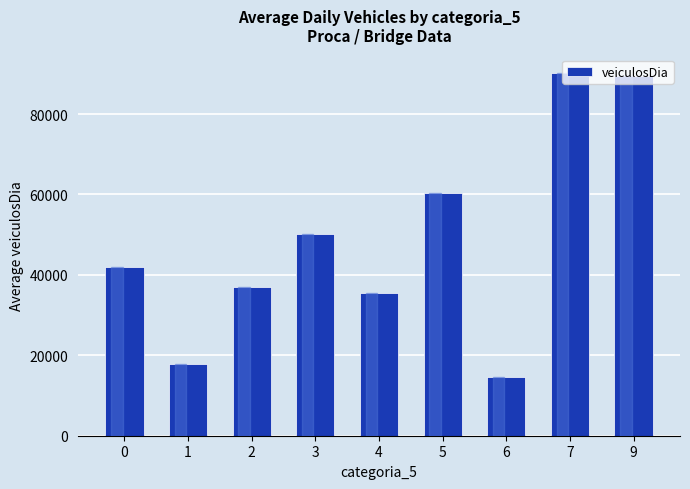

Which category has the lowest value across all series?

6